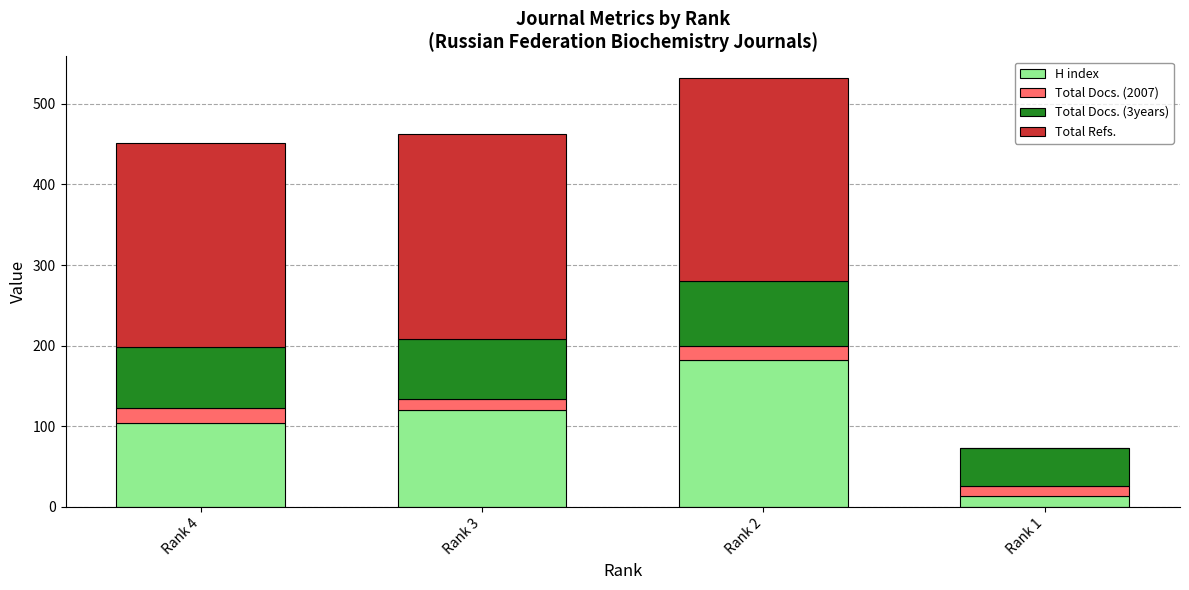

At which label does H index reach its peak?

Rank 2